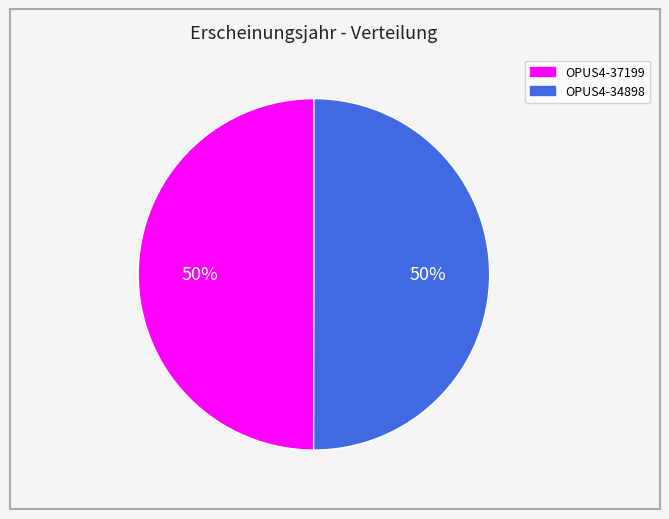

To the nearest percent, what percentage of the pie is OPUS4-37199?

50%